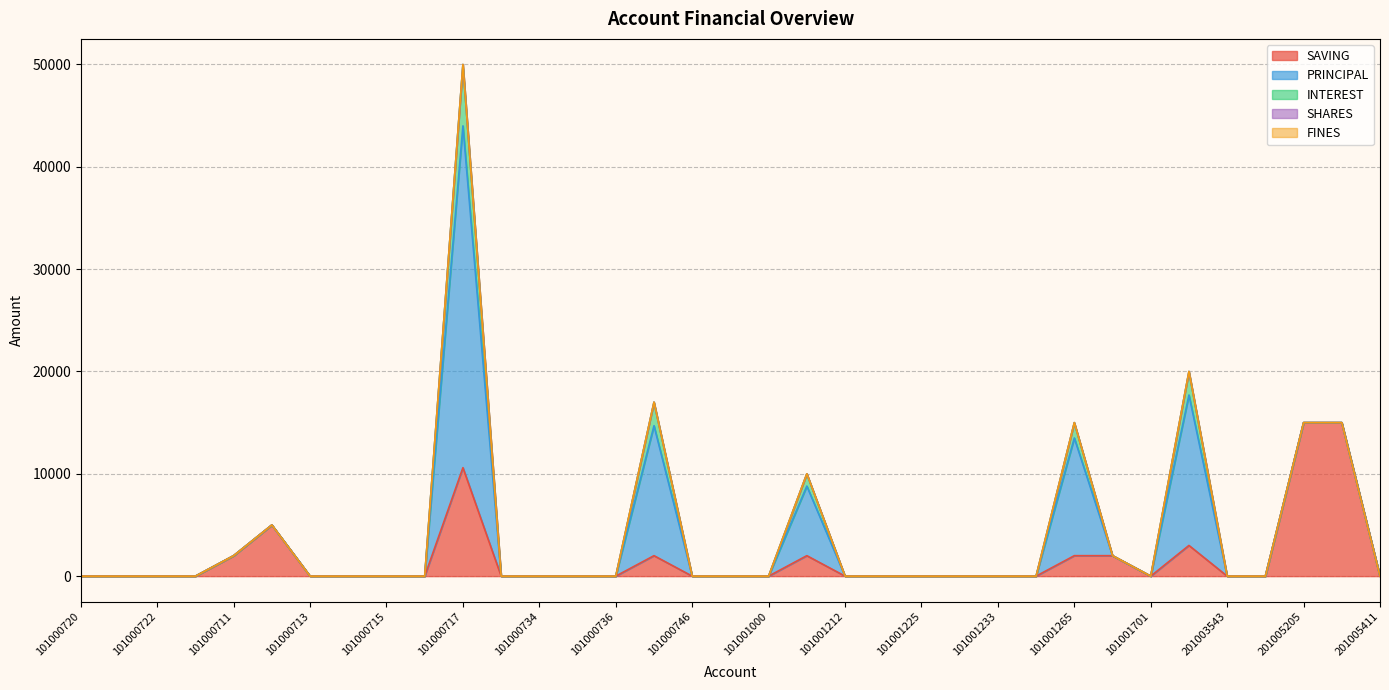

The FINES series shows 0 at 101000746. True or false?

True